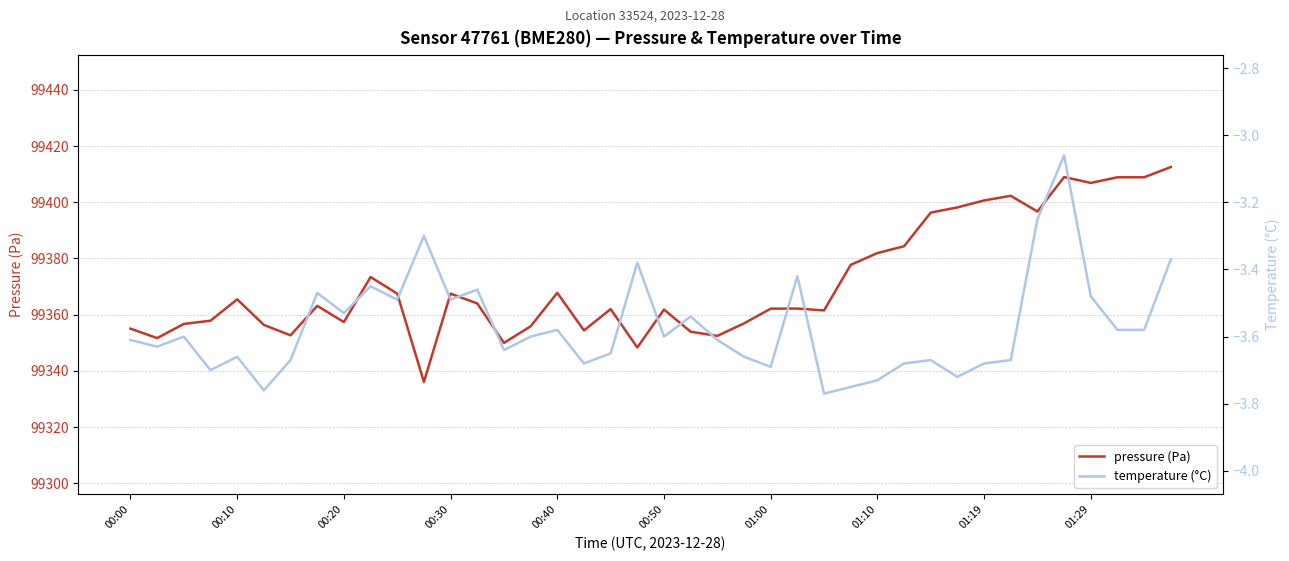

The value of pressure (Pa) at 00:10 is 99365.4. True or false?

True